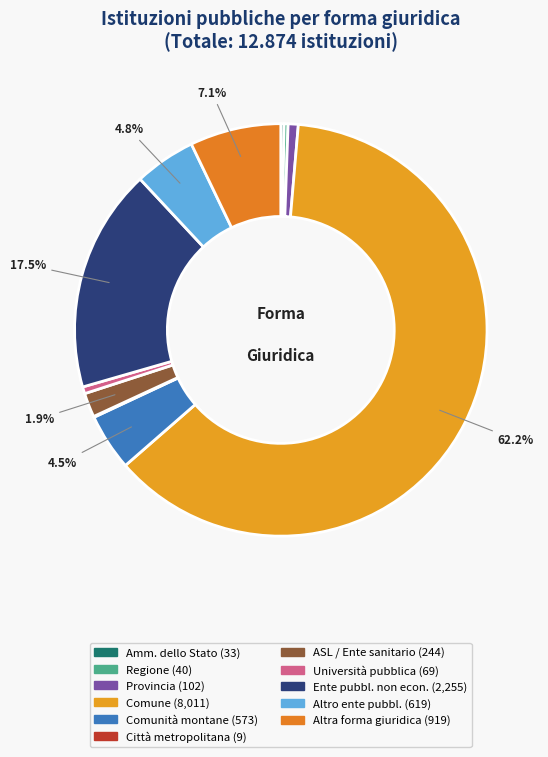

How many segments does this pie chart have?

11